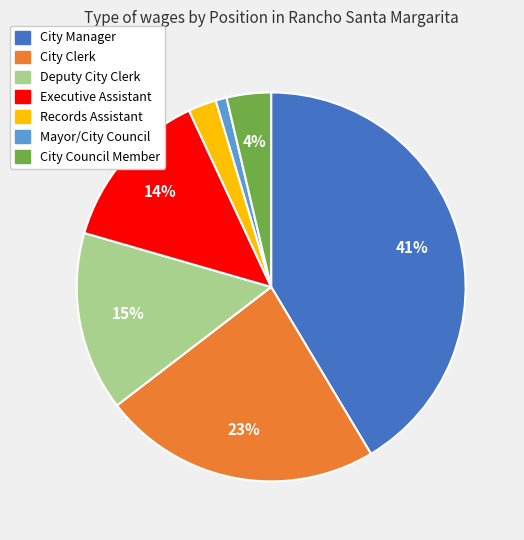

Which category has the biggest portion of the pie?

City Manager